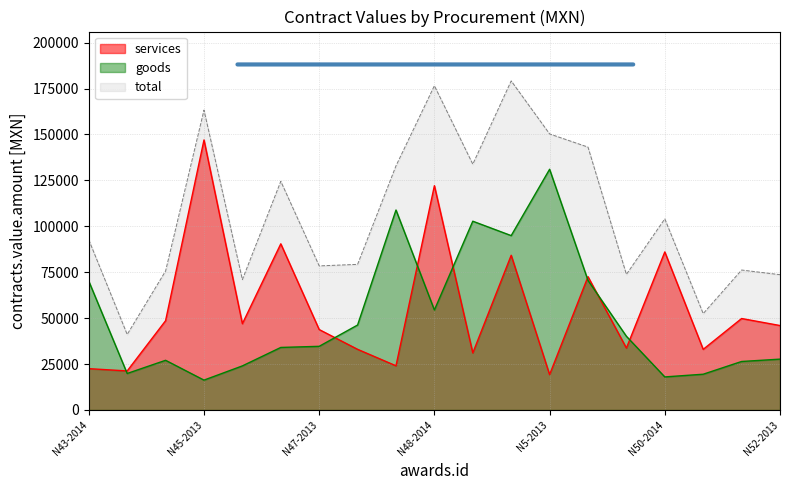

How many interior local peaks does the goods series have?

4